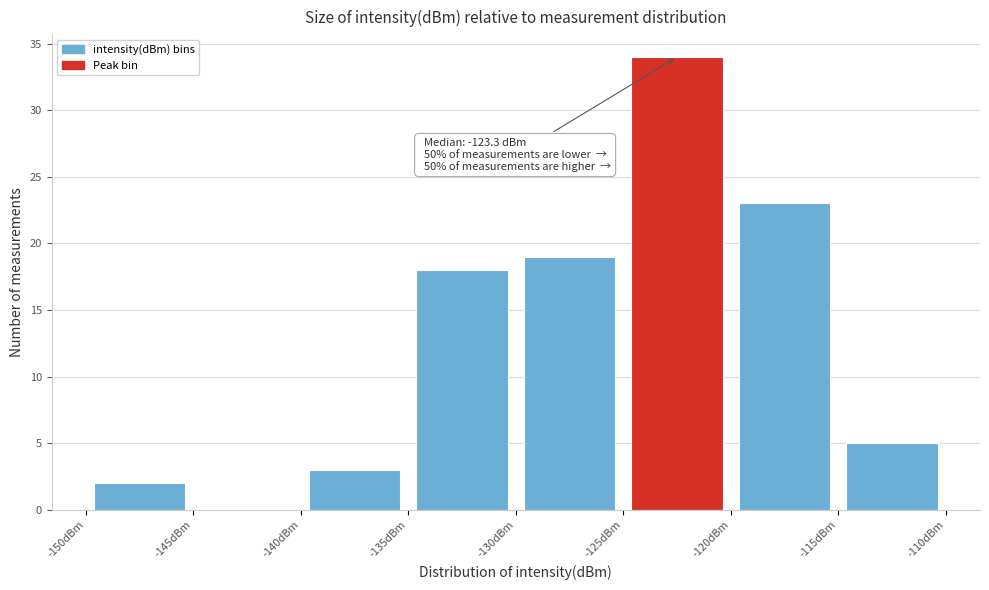

Over which range of the x-axis is the bar tallest?

-125 to -120